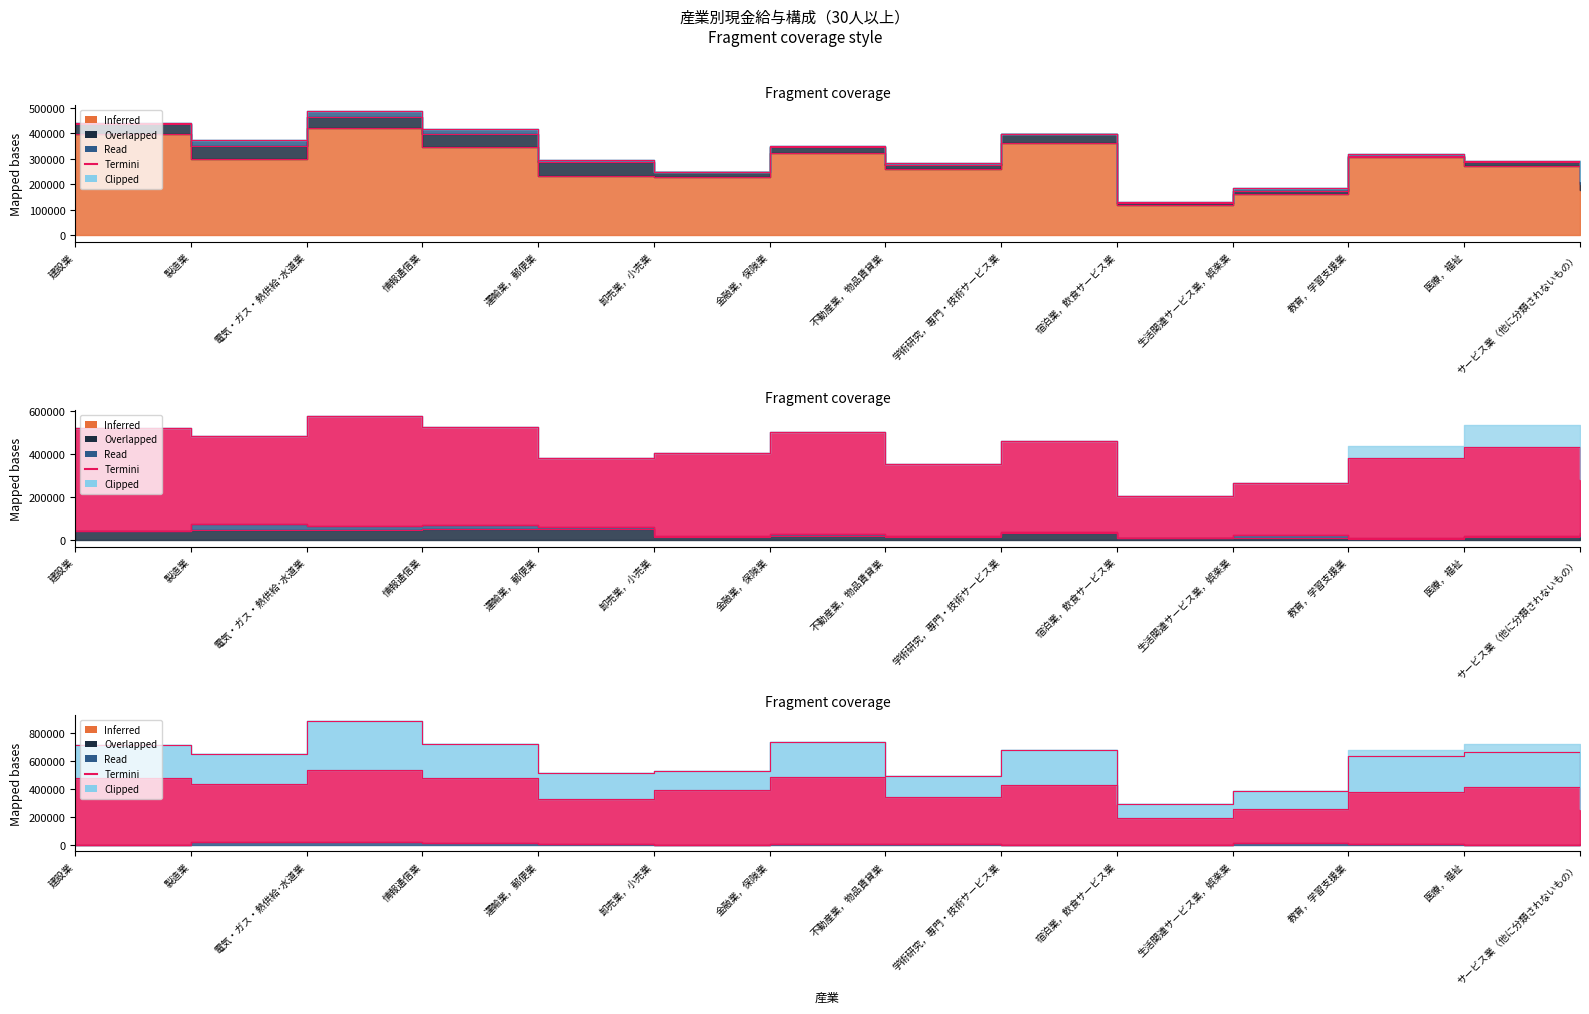

What is the difference between the second highest and second lowest values?

19705